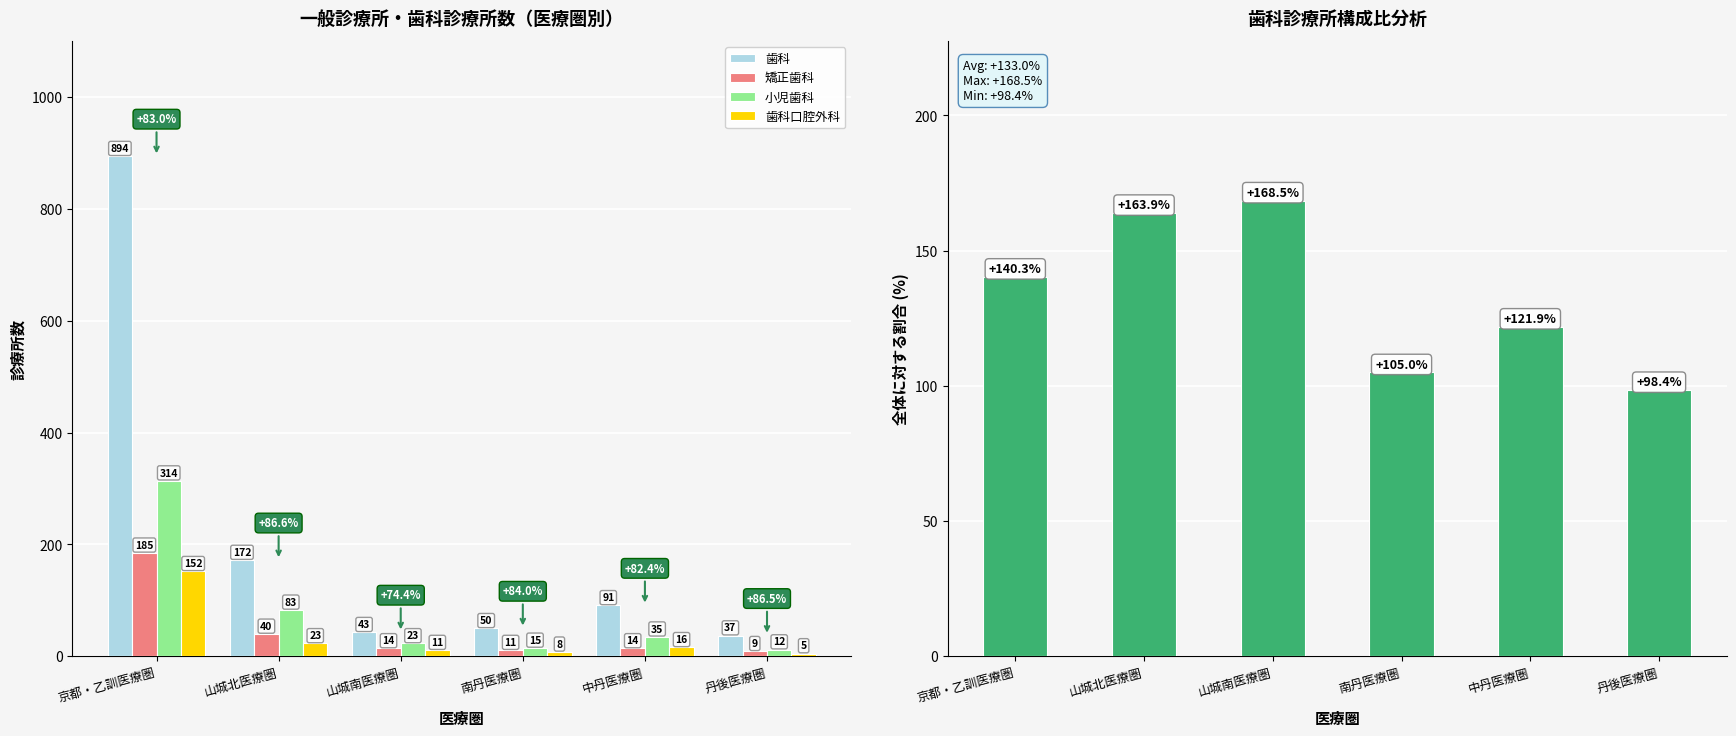

Reading left to right, extract all data points from this chart.

歯科: 京都・乙訓医療圏=894.0	山城北医療圏=172.0	山城南医療圏=43.0	南丹医療圏=50.0	中丹医療圏=91.0	丹後医療圏=37.0
矯正歯科: 京都・乙訓医療圏=185.0	山城北医療圏=40.0	山城南医療圏=14.0	南丹医療圏=11.0	中丹医療圏=14.0	丹後医療圏=9.0
小児歯科: 京都・乙訓医療圏=314.0	山城北医療圏=83.0	山城南医療圏=23.0	南丹医療圏=15.0	中丹医療圏=35.0	丹後医療圏=12.0
歯科口腔外科: 京都・乙訓医療圏=152.0	山城北医療圏=23.0	山城南医療圏=11.0	南丹医療圏=8.0	中丹医療圏=16.0	丹後医療圏=5.0
歯科診療所合計比率: 京都・乙訓医療圏=140.3	山城北医療圏=163.9	山城南医療圏=168.5	南丹医療圏=105.0	中丹医療圏=121.9	丹後医療圏=98.4